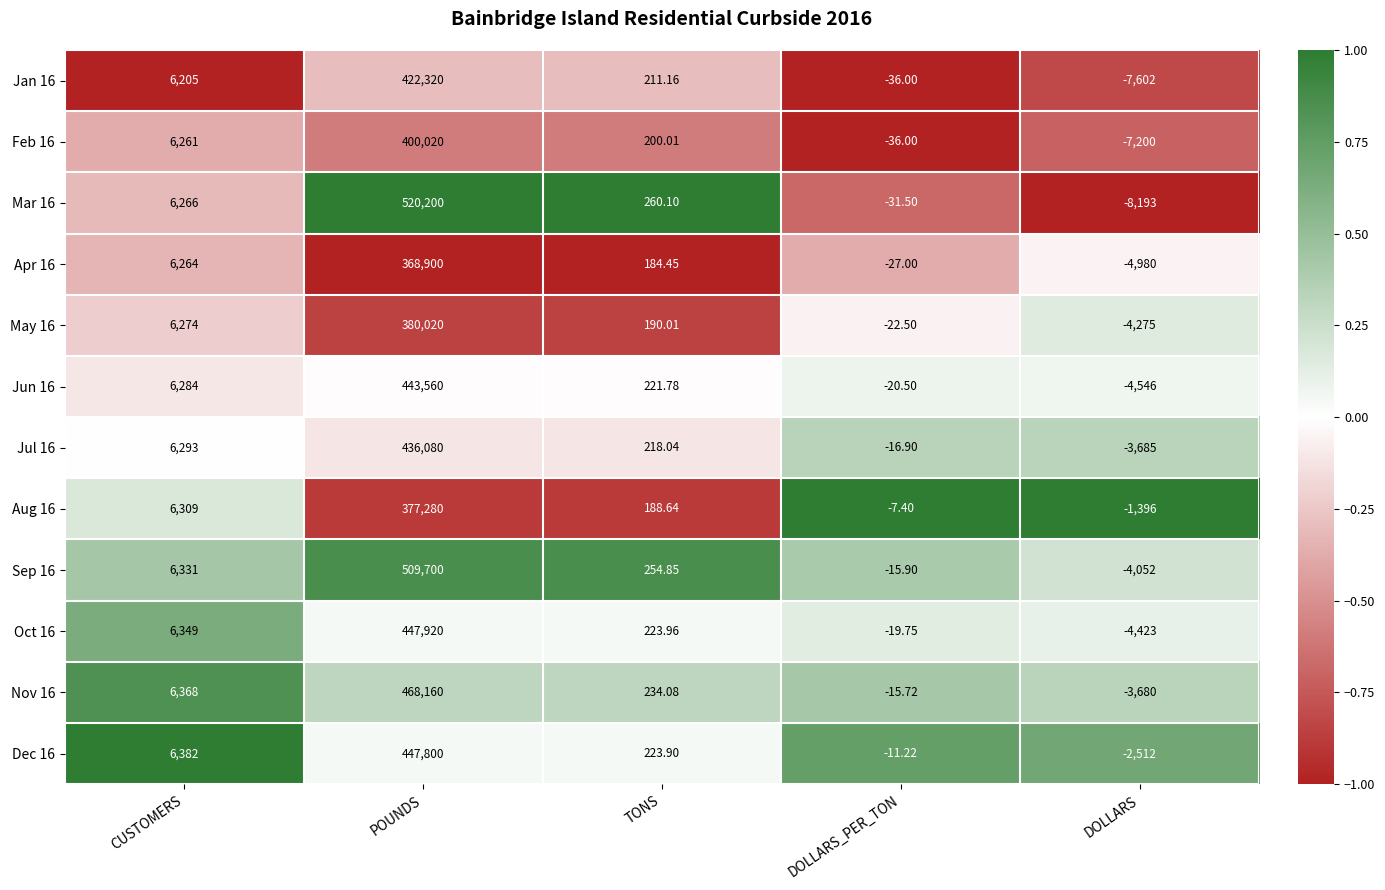

Where does the Jan 16 series first go above 211?

CUSTOMERS